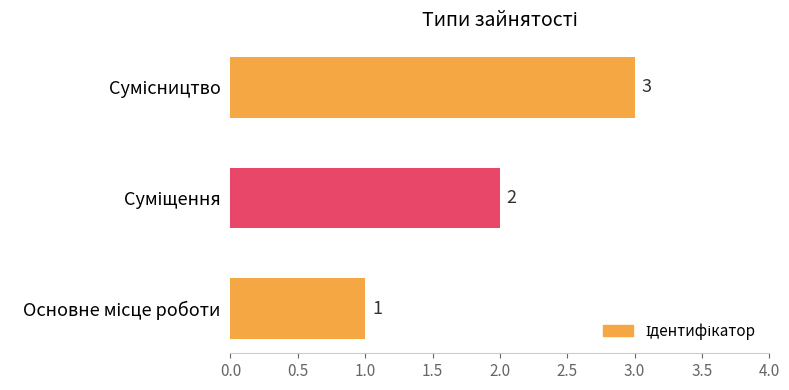

How many values are between 1 and 3?

3